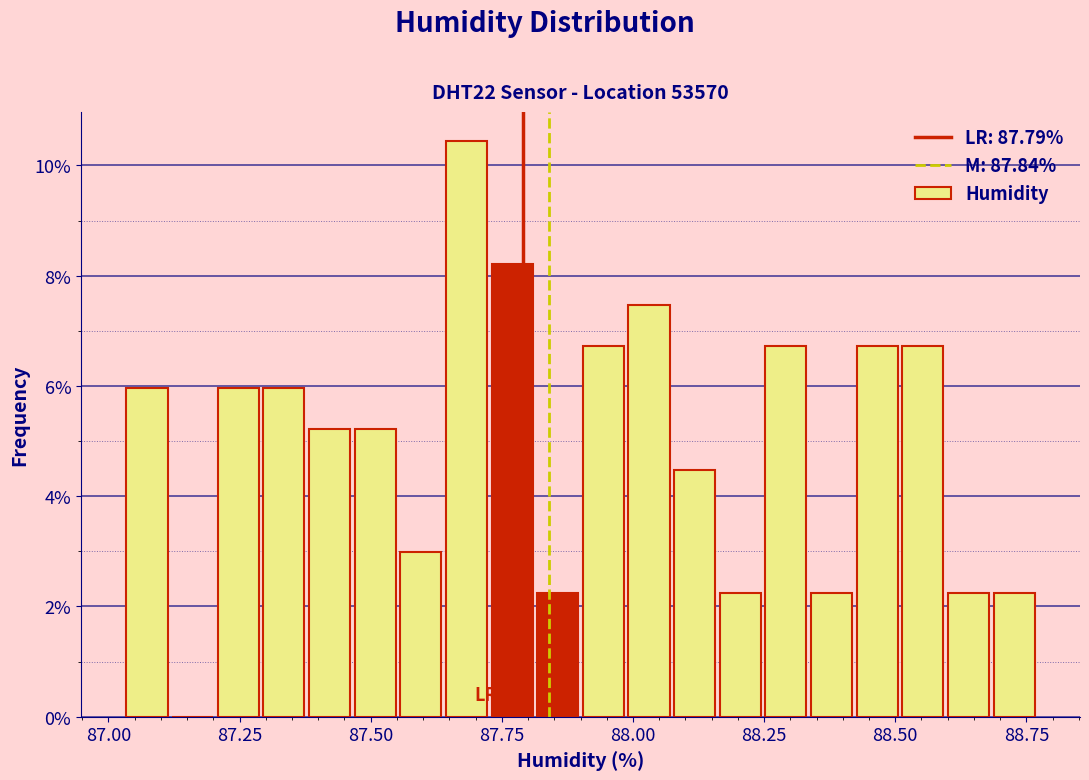

Around what value on the x-axis is the tallest bar? Give the approximate position of its centre, as read against the axis.

87.70